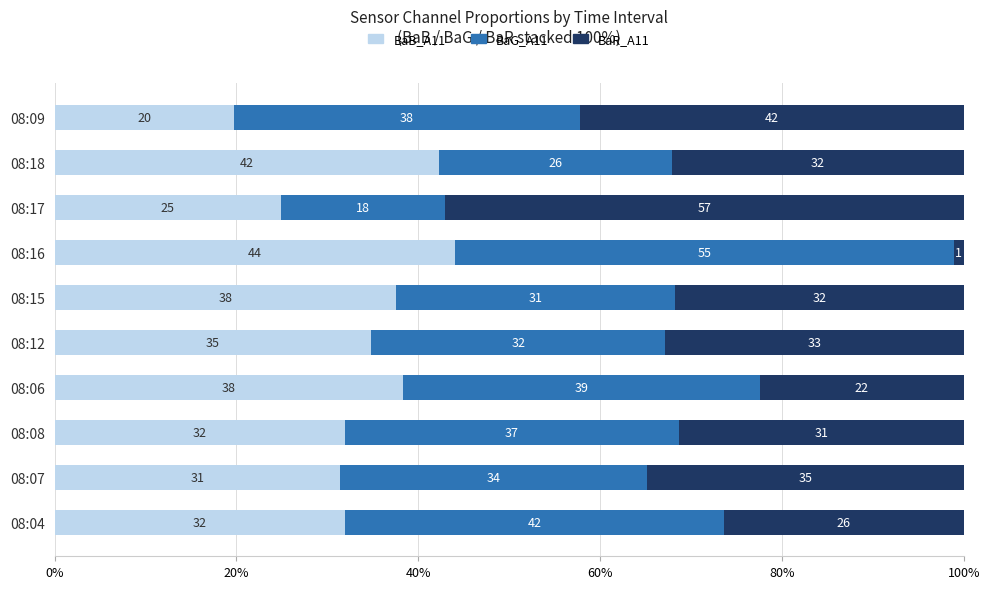

What is the total value across all series at 08:08?

100.0